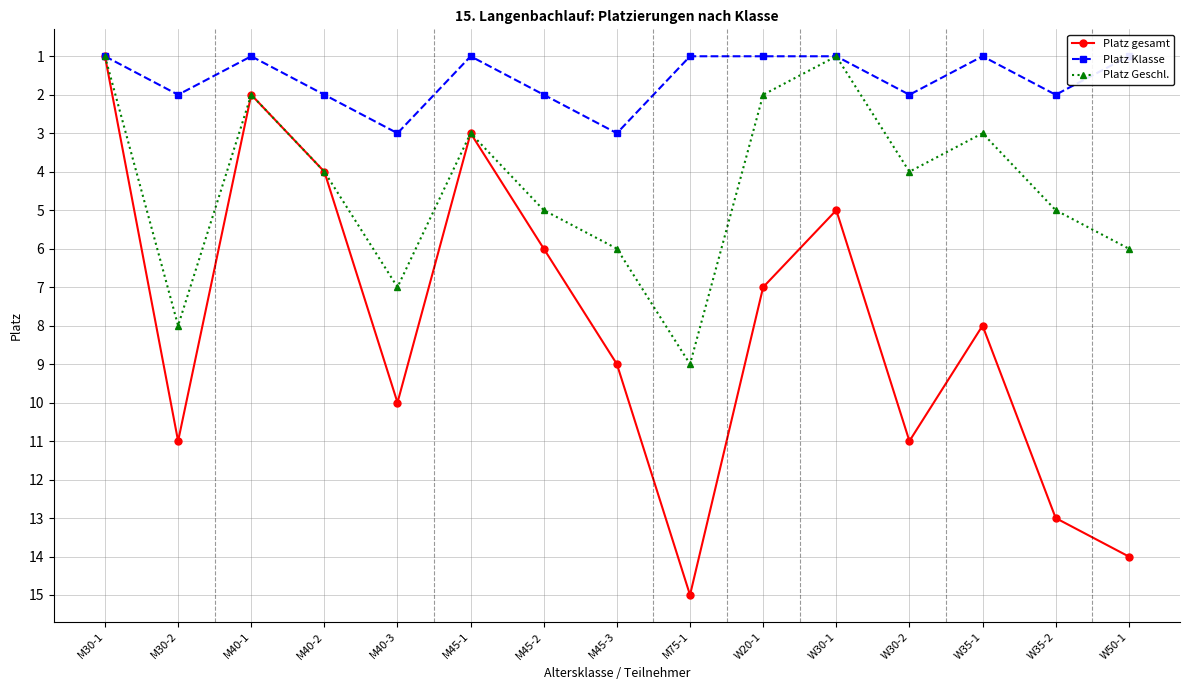

What is the average value of the Platz Klasse series?

2